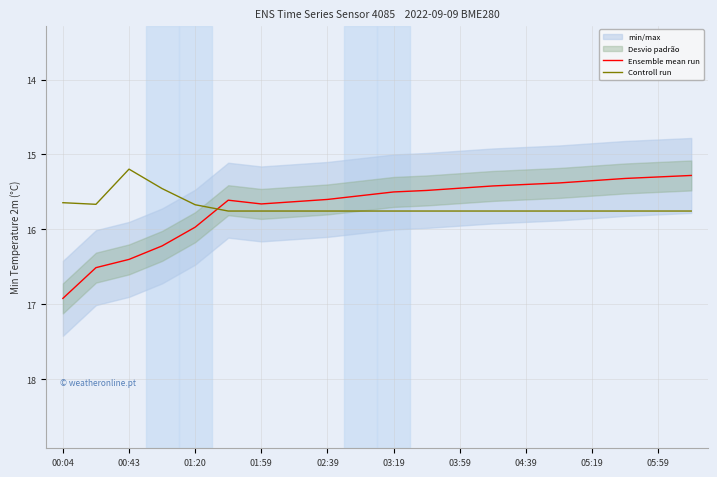

What is the maximum value for Controll run?

15.8